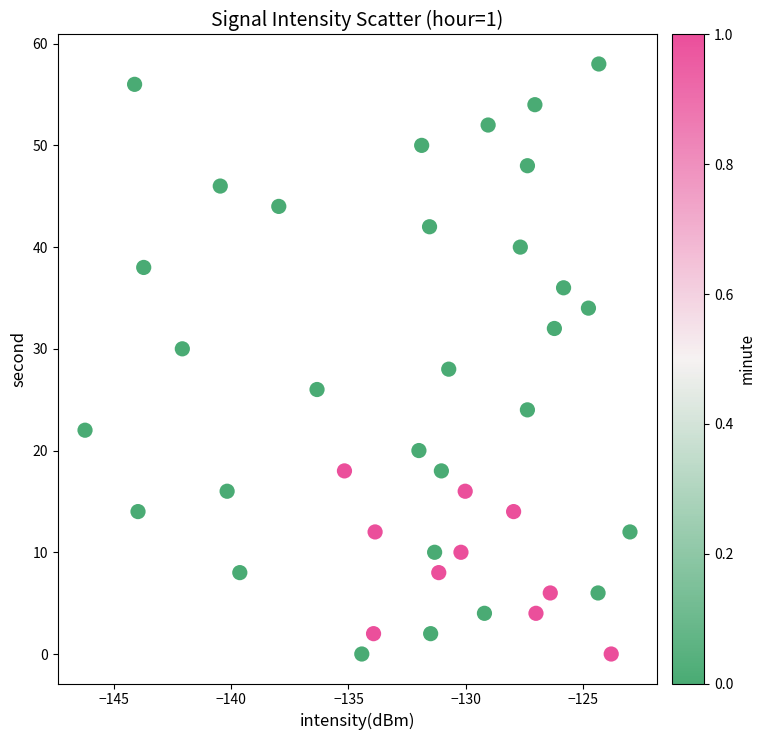

What is the range of Y values (max minus min)?

58